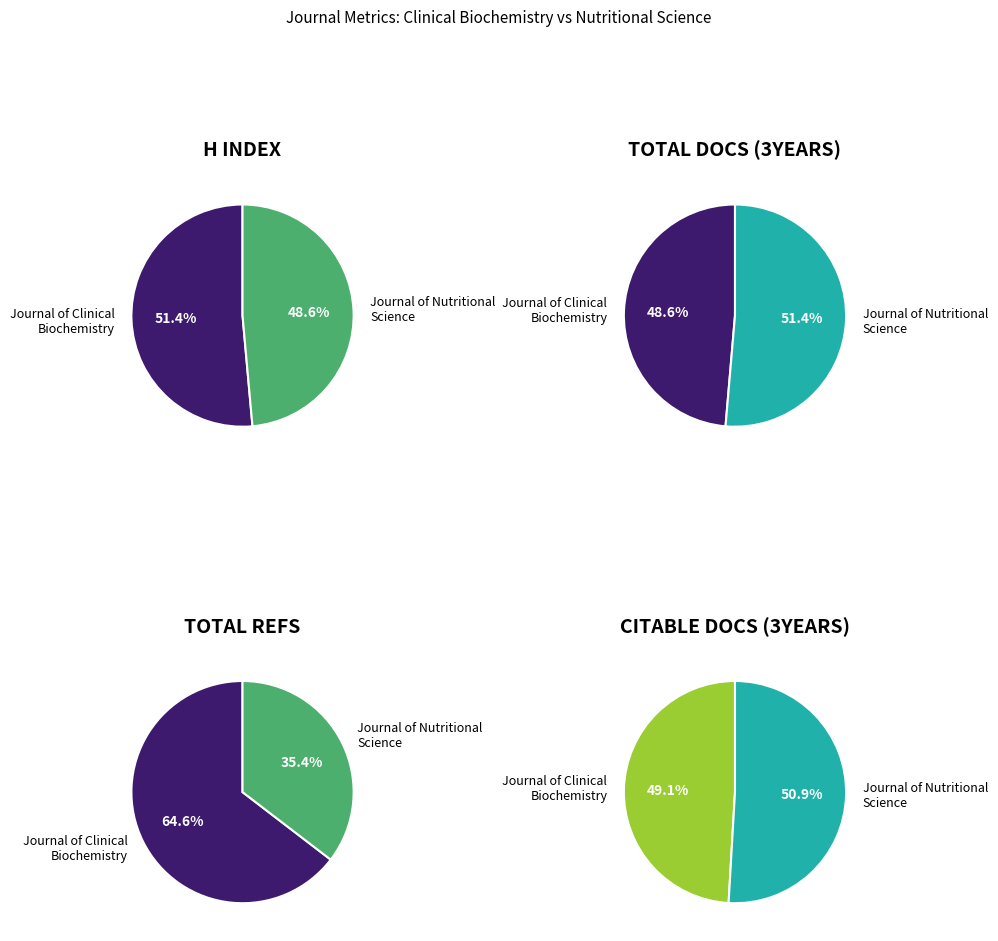

How much of the chart is everything except Journal of Clinical Biochemistry and Nutrition?

48.6%